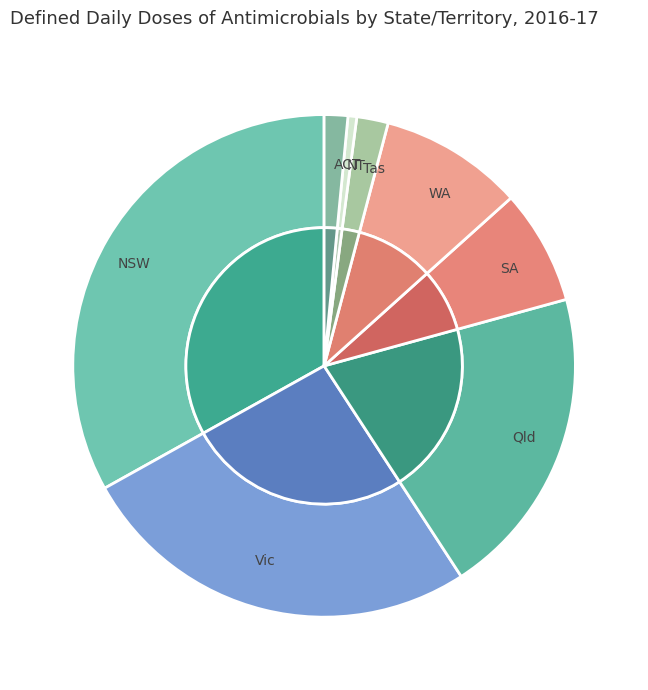

Does WA represent more than half of the total?

No